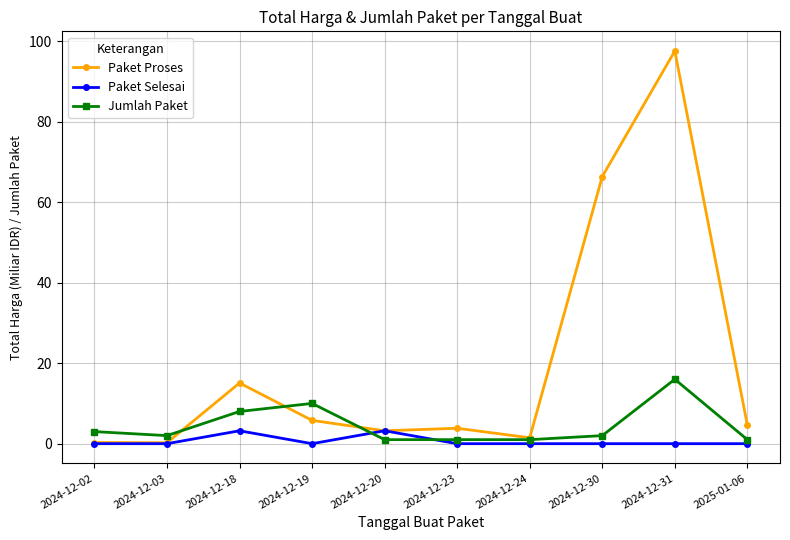

At 2024-12-18, list the series in order from smallest to largest.

Paket Selesai, Jumlah Paket, Paket Proses